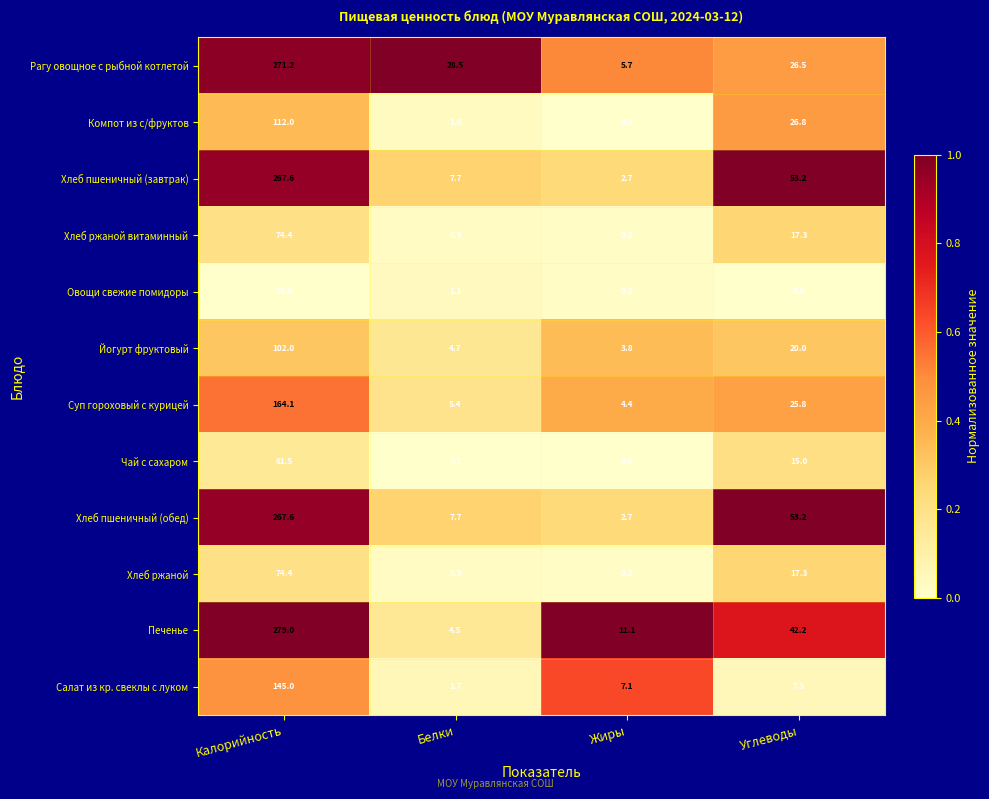

Which category has the lowest value in the Чай с сахаром series?

Жиры